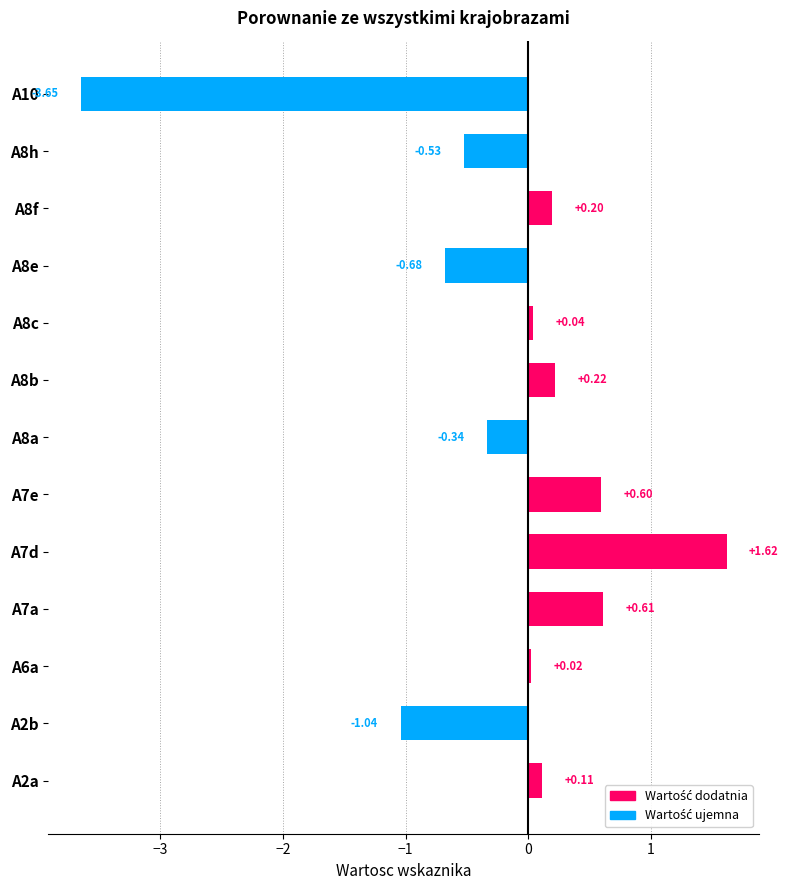

True or false: the data shows 0.0 at A6a.

True